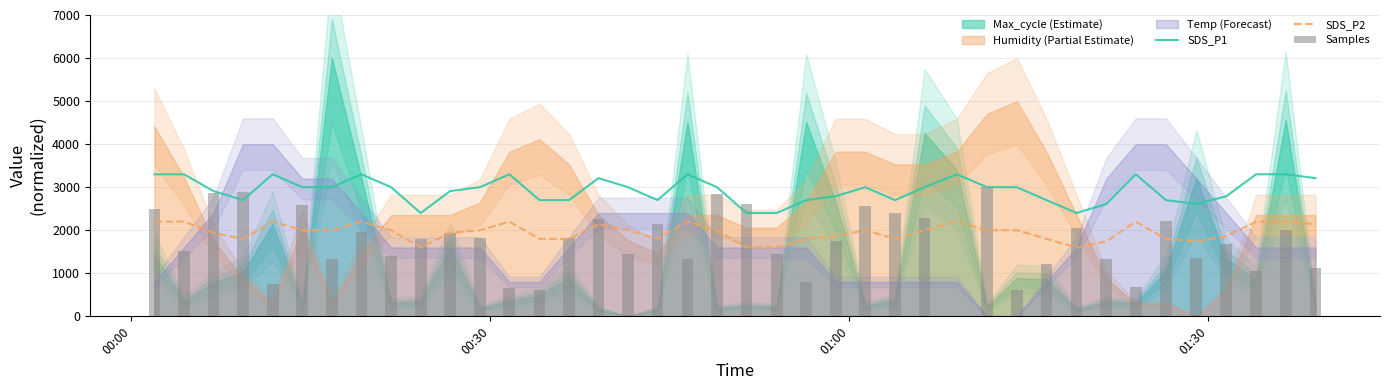

Rank the series by their maximum value, from lowest to highest.

SDS_P2, Samples, SDS_P1